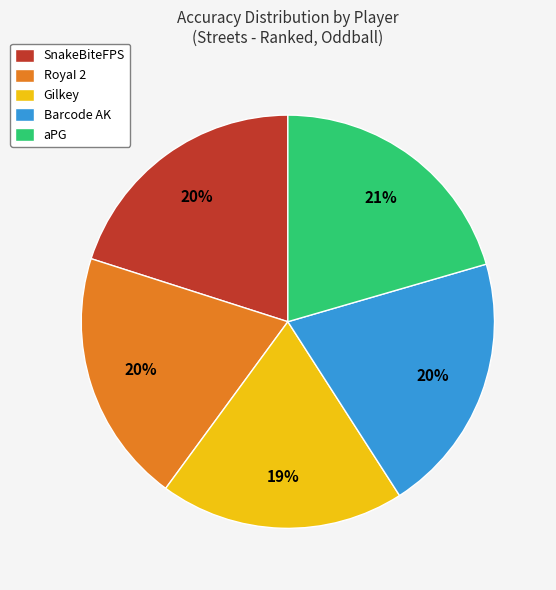

To the nearest percent, what is the combined percentage of Barcode AK and RoyaI 2?

40%